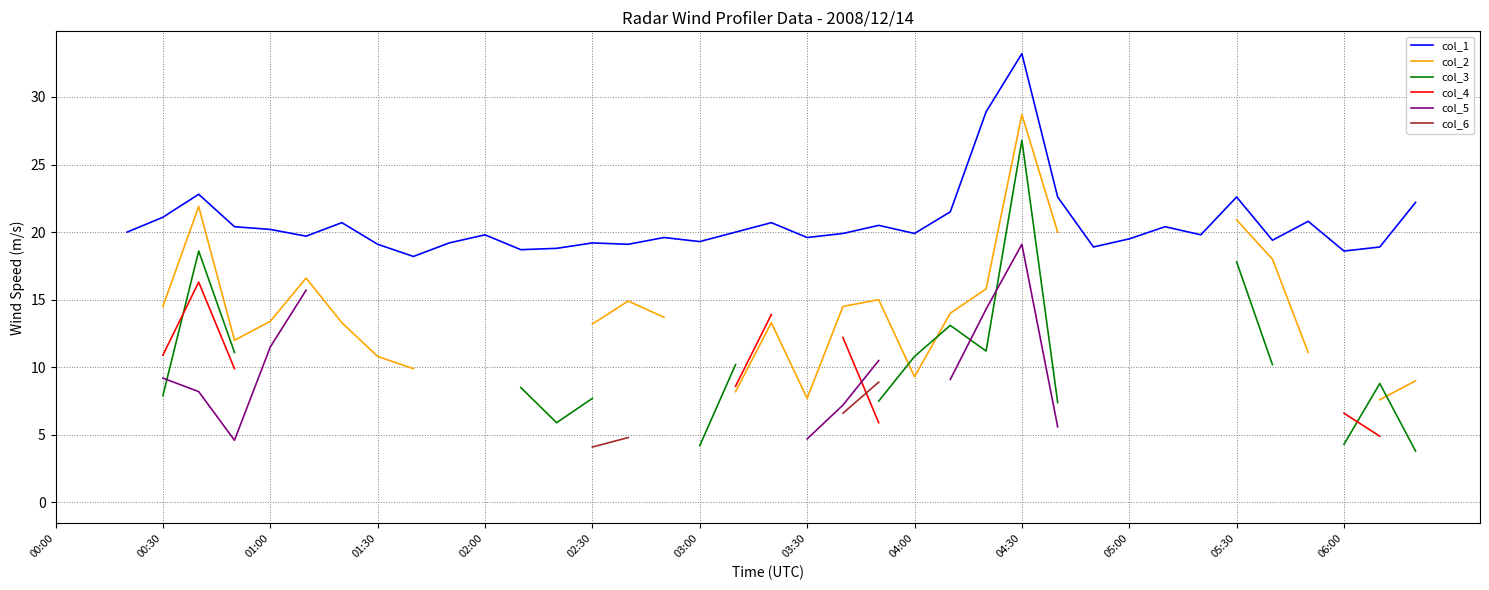

Between 01:00 and 03:00, which is larger?

01:00